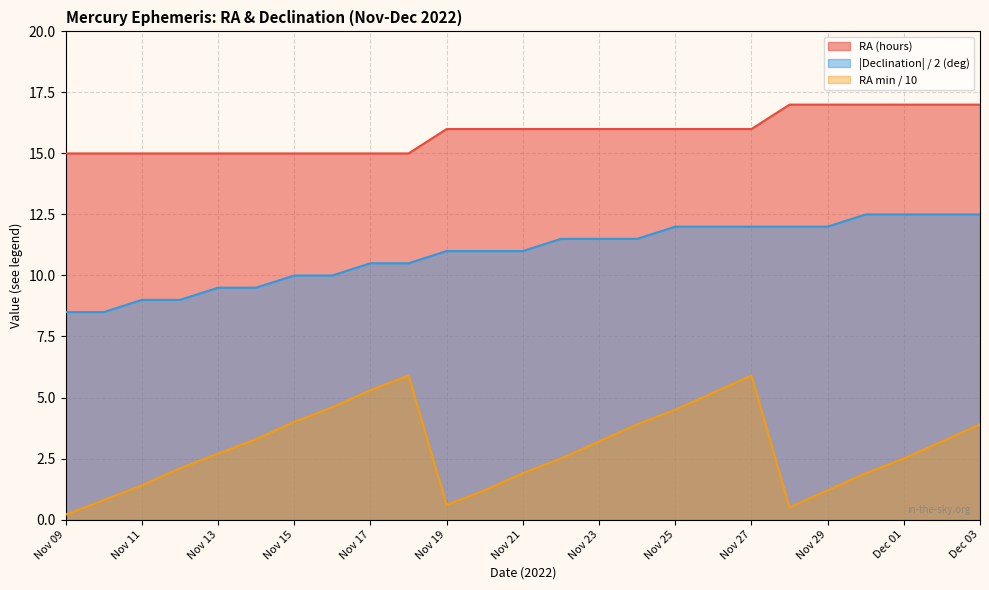

Reading left to right, extract all data points from this chart.

RA (hours): Nov 09=15.0	Nov 10=15.0	Nov 11=15.0	Nov 12=15.0	Nov 13=15.0	Nov 14=15.0	Nov 15=15.0	Nov 16=15.0	Nov 17=15.0	Nov 18=15.0	Nov 19=16.0	Nov 20=16.0	Nov 21=16.0	Nov 22=16.0	Nov 23=16.0	Nov 24=16.0	Nov 25=16.0	Nov 26=16.0	Nov 27=16.0	Nov 28=17.0	Nov 29=17.0	Nov 30=17.0	Dec 01=17.0	Dec 02=17.0	Dec 03=17.0
Declination (deg): Nov 09=8.5	Nov 10=8.5	Nov 11=9.0	Nov 12=9.0	Nov 13=9.5	Nov 14=9.5	Nov 15=10.0	Nov 16=10.0	Nov 17=10.5	Nov 18=10.5	Nov 19=11.0	Nov 20=11.0	Nov 21=11.0	Nov 22=11.5	Nov 23=11.5	Nov 24=11.5	Nov 25=12.0	Nov 26=12.0	Nov 27=12.0	Nov 28=12.0	Nov 29=12.0	Nov 30=12.5	Dec 01=12.5	Dec 02=12.5	Dec 03=12.5
RA min: Nov 09=0.2	Nov 10=0.8	Nov 11=1.4	Nov 12=2.1	Nov 13=2.7	Nov 14=3.3	Nov 15=4.0	Nov 16=4.6	Nov 17=5.3	Nov 18=5.9	Nov 19=0.6	Nov 20=1.2	Nov 21=1.9	Nov 22=2.5	Nov 23=3.2	Nov 24=3.9	Nov 25=4.5	Nov 26=5.2	Nov 27=5.9	Nov 28=0.5	Nov 29=1.2	Nov 30=1.9	Dec 01=2.5	Dec 02=3.2	Dec 03=3.9